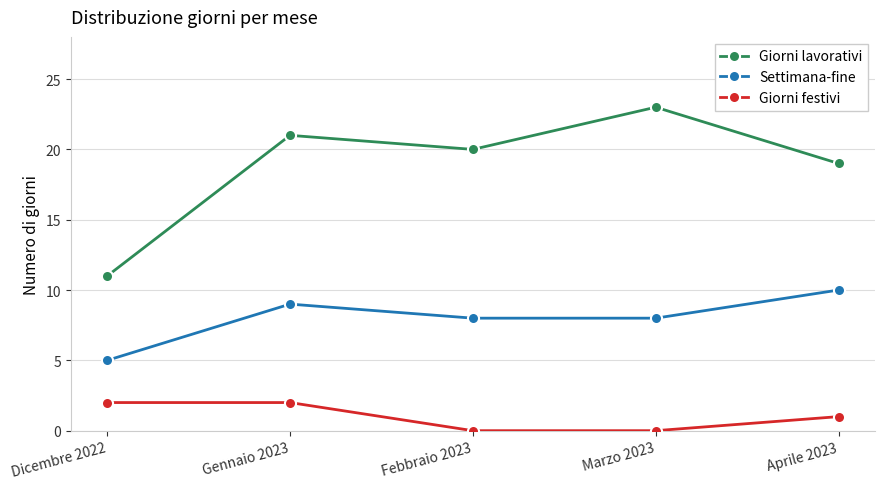

Which series has the largest range (max minus min)?

Giorni lavorativi